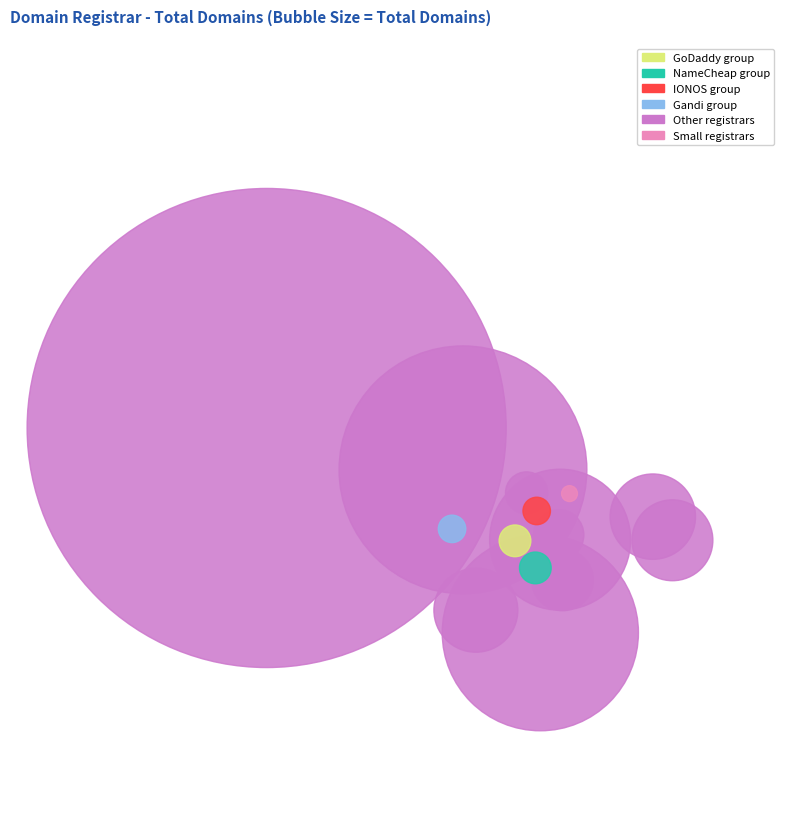

How many segments does this pie chart have?

15